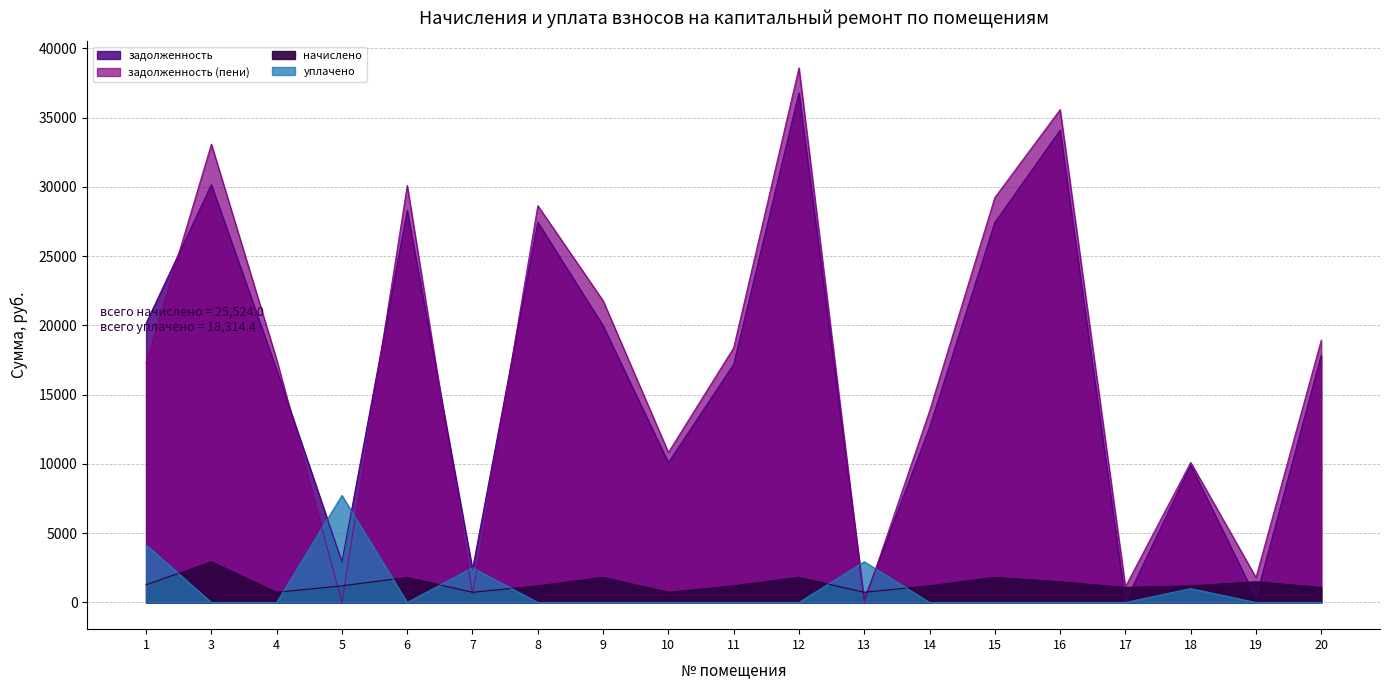

At 13, list the series in order from largest to smallest.

уплачено, начислено, задолженность, задолженность (пени)